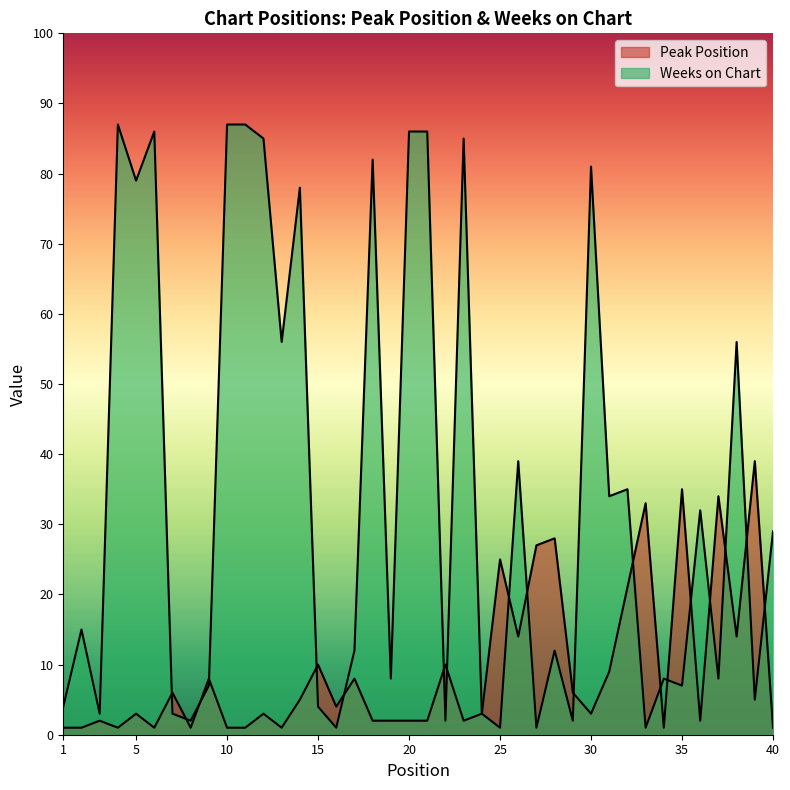

Reading left to right, extract all data points from this chart.

Peak Position: 1=1	2=1	3=2	4=1	5=3	6=1	7=6	8=1	9=8	10=1	11=1	12=3	13=1	14=5	15=10	16=4	17=8	18=2	19=2	20=2	21=2	22=10	23=2	24=3	25=25	26=14	27=27	28=28	29=6	30=3	31=9	32=21	33=33	34=1	35=35	36=2	37=34	38=14	39=39	40=1
Weeks on Chart: 1=4	2=15	3=3	4=87	5=79	6=86	7=3	8=2	9=7	10=87	11=87	12=85	13=56	14=78	15=4	16=1	17=12	18=82	19=8	20=86	21=86	22=2	23=85	24=3	25=1	26=39	27=1	28=12	29=2	30=81	31=34	32=35	33=1	34=8	35=7	36=32	37=8	38=56	39=5	40=29